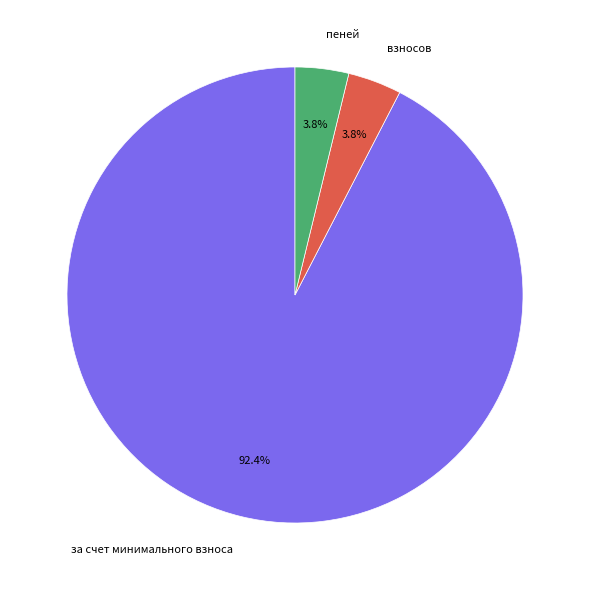

What percentage do пеней and взносов together represent?

7.6%